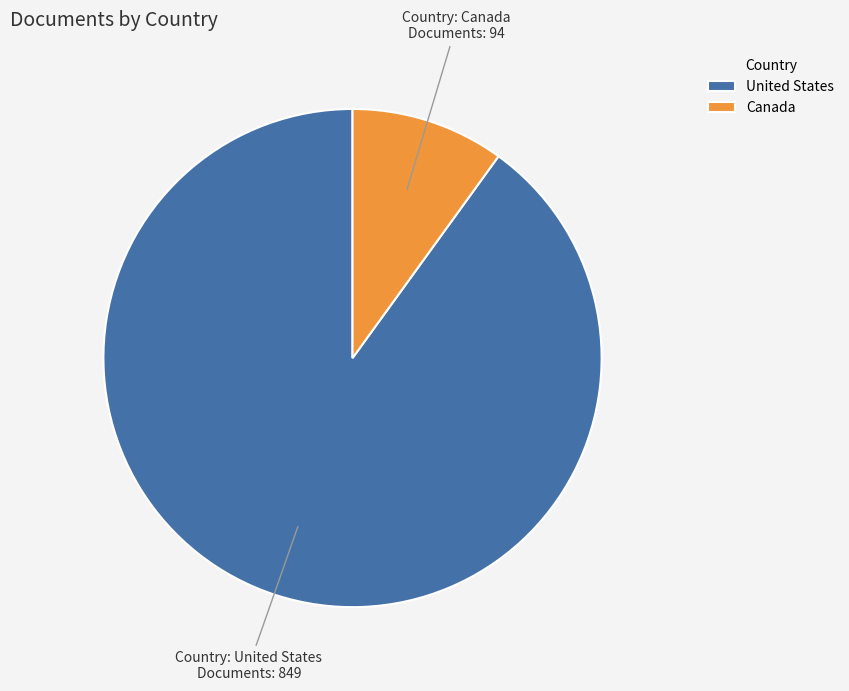

Is the sum of Canada and United States greater than half?

Yes